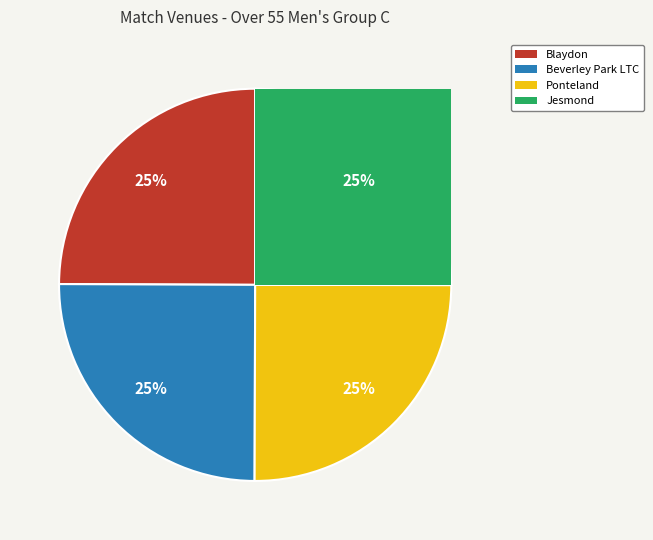

To the nearest percent, what is the average slice percentage?

25%